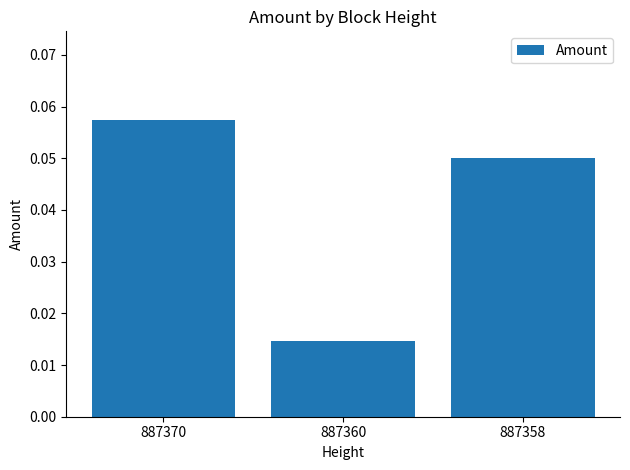

Which category has the highest value across all series?

887370